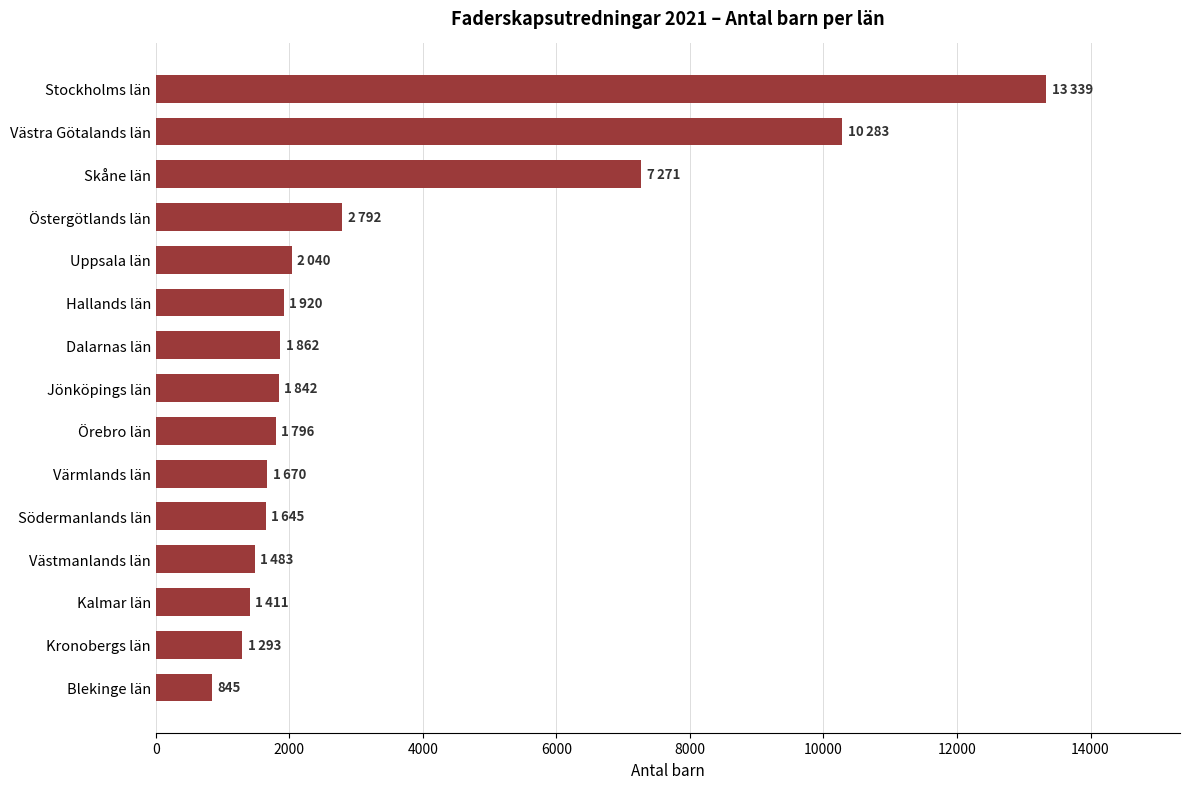

Where is the data nearest to the value 7092?

Skåne län